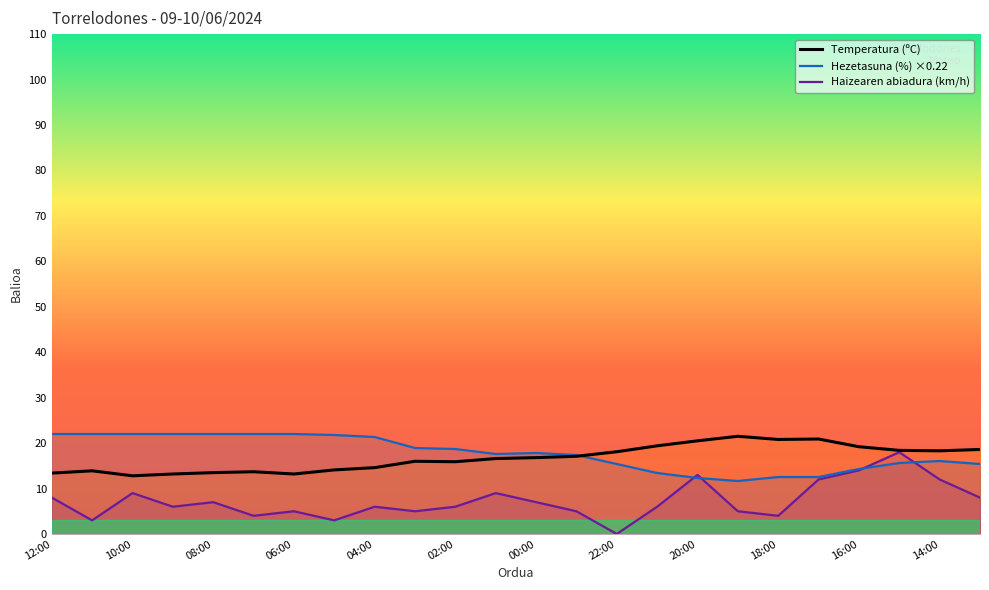

What value does the Haizearen abiadura (km/h) series have at 19?

12.0